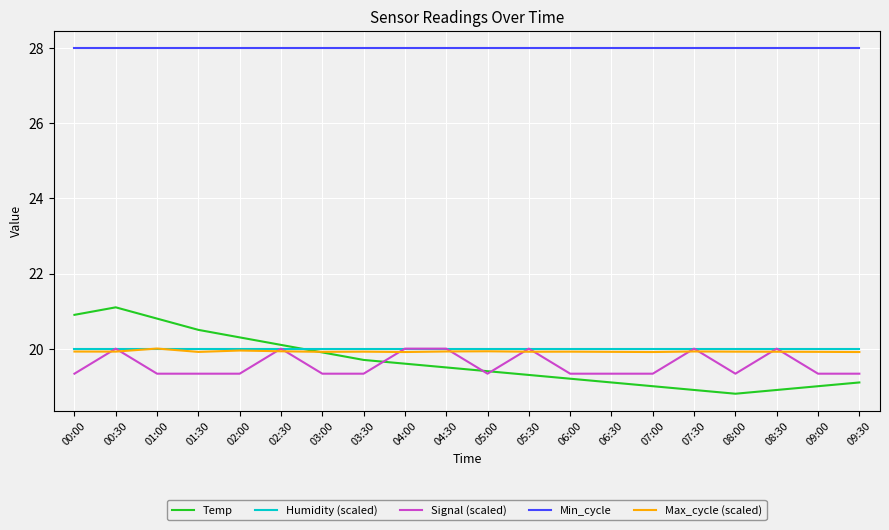

What position from the left is 01:30?

4